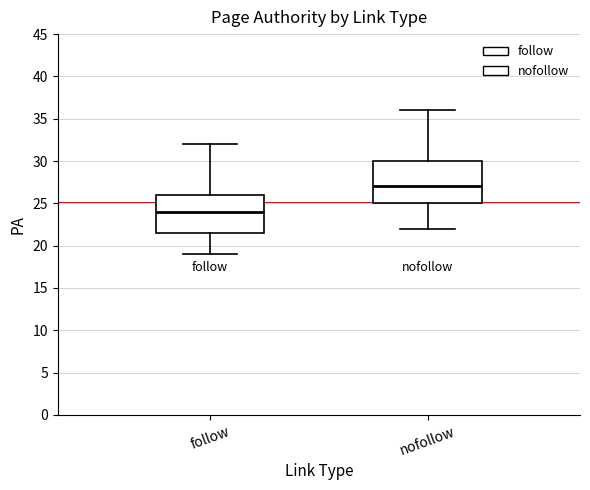

Where is the lower edge of the box for follow on the y-axis? The values are not printed on the chart, so give them approximately, as read against the axis.

21.5